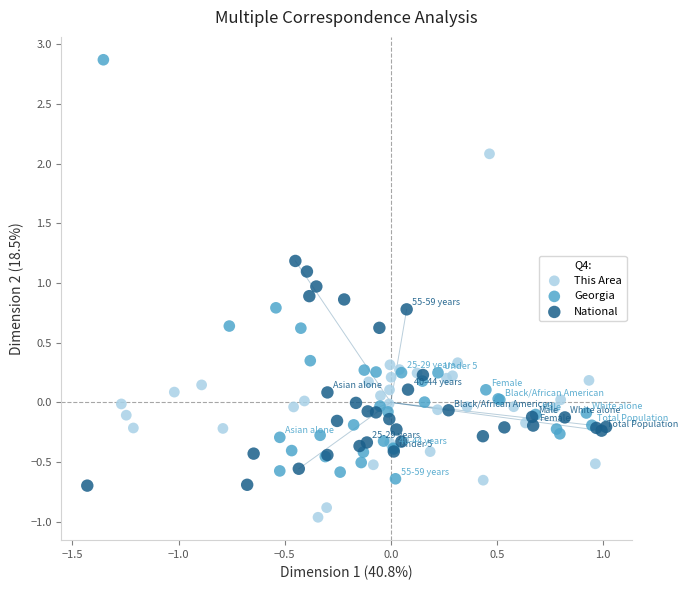

Which series reaches the minimum Y coordinate?

This Area